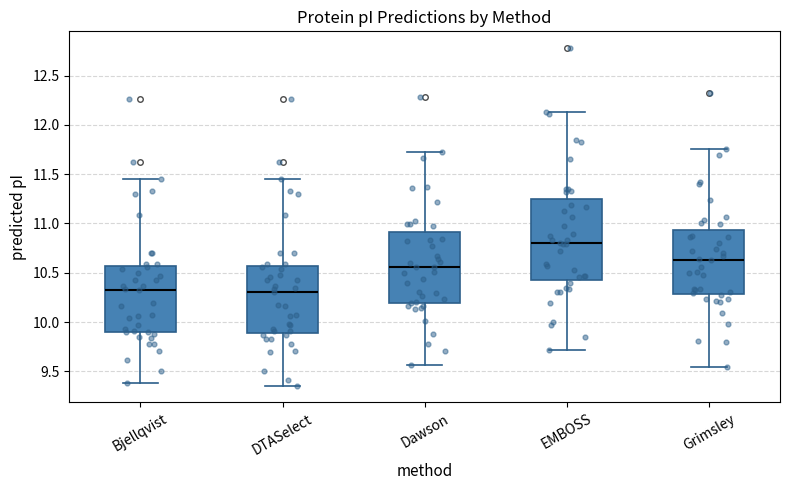

Which box's median line is the highest?

EMBOSS